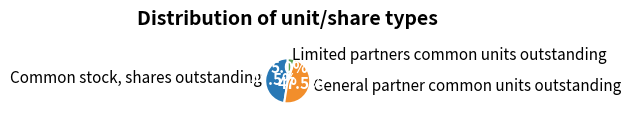

Between Common stock, shares outstanding and Limited partners common units outstanding, which is larger?

Common stock, shares outstanding